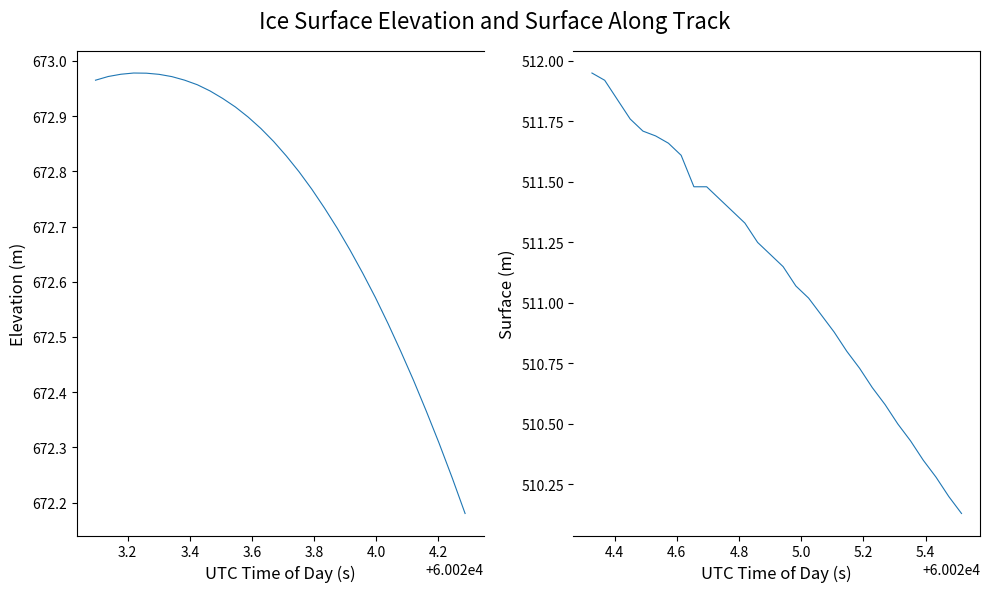

The ELEVATION series shows 369.5 at 20. True or false?

False